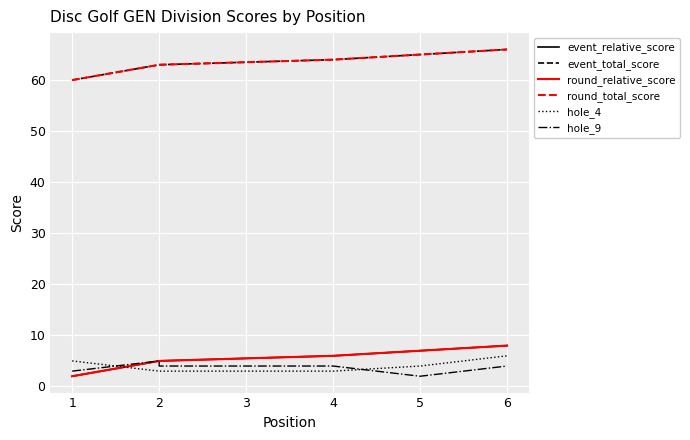

What is the value of the event_total_score point at the 5th from the left?

65